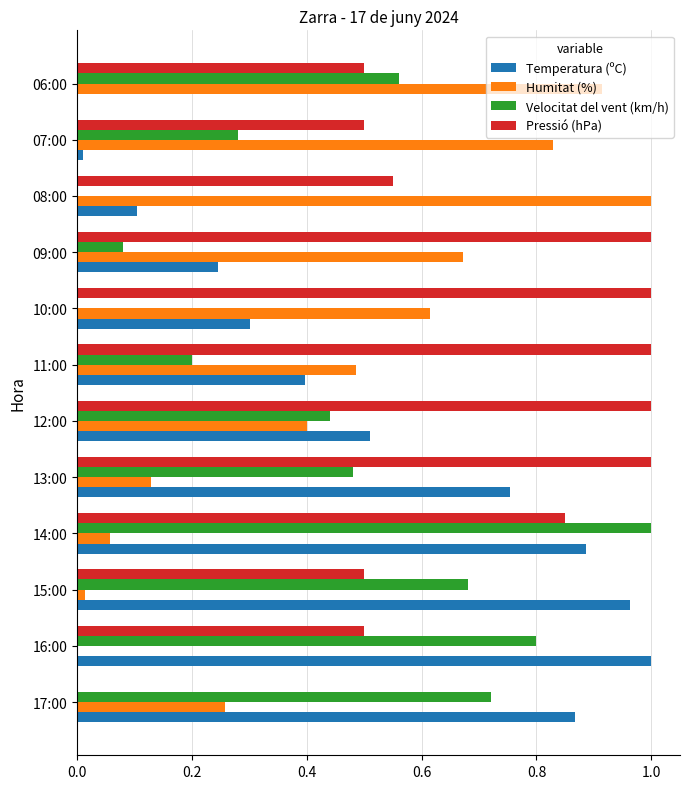

Is it true that Velocitat del vent (km/h) equals 0.0 at 10:00?

True